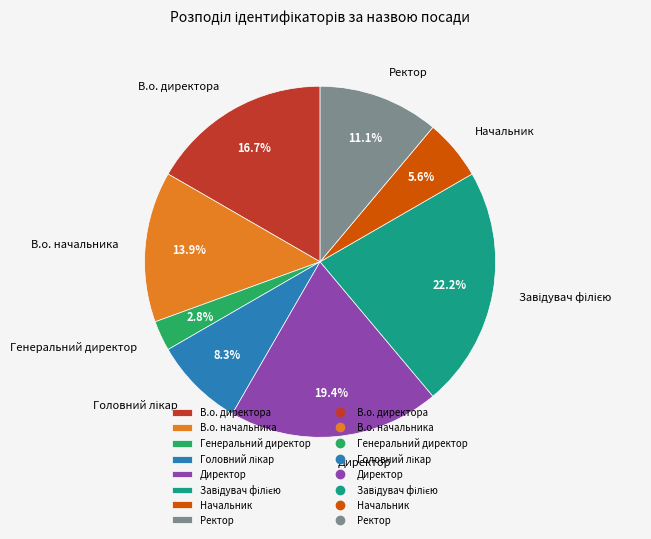

How many slices are in this pie chart?

8